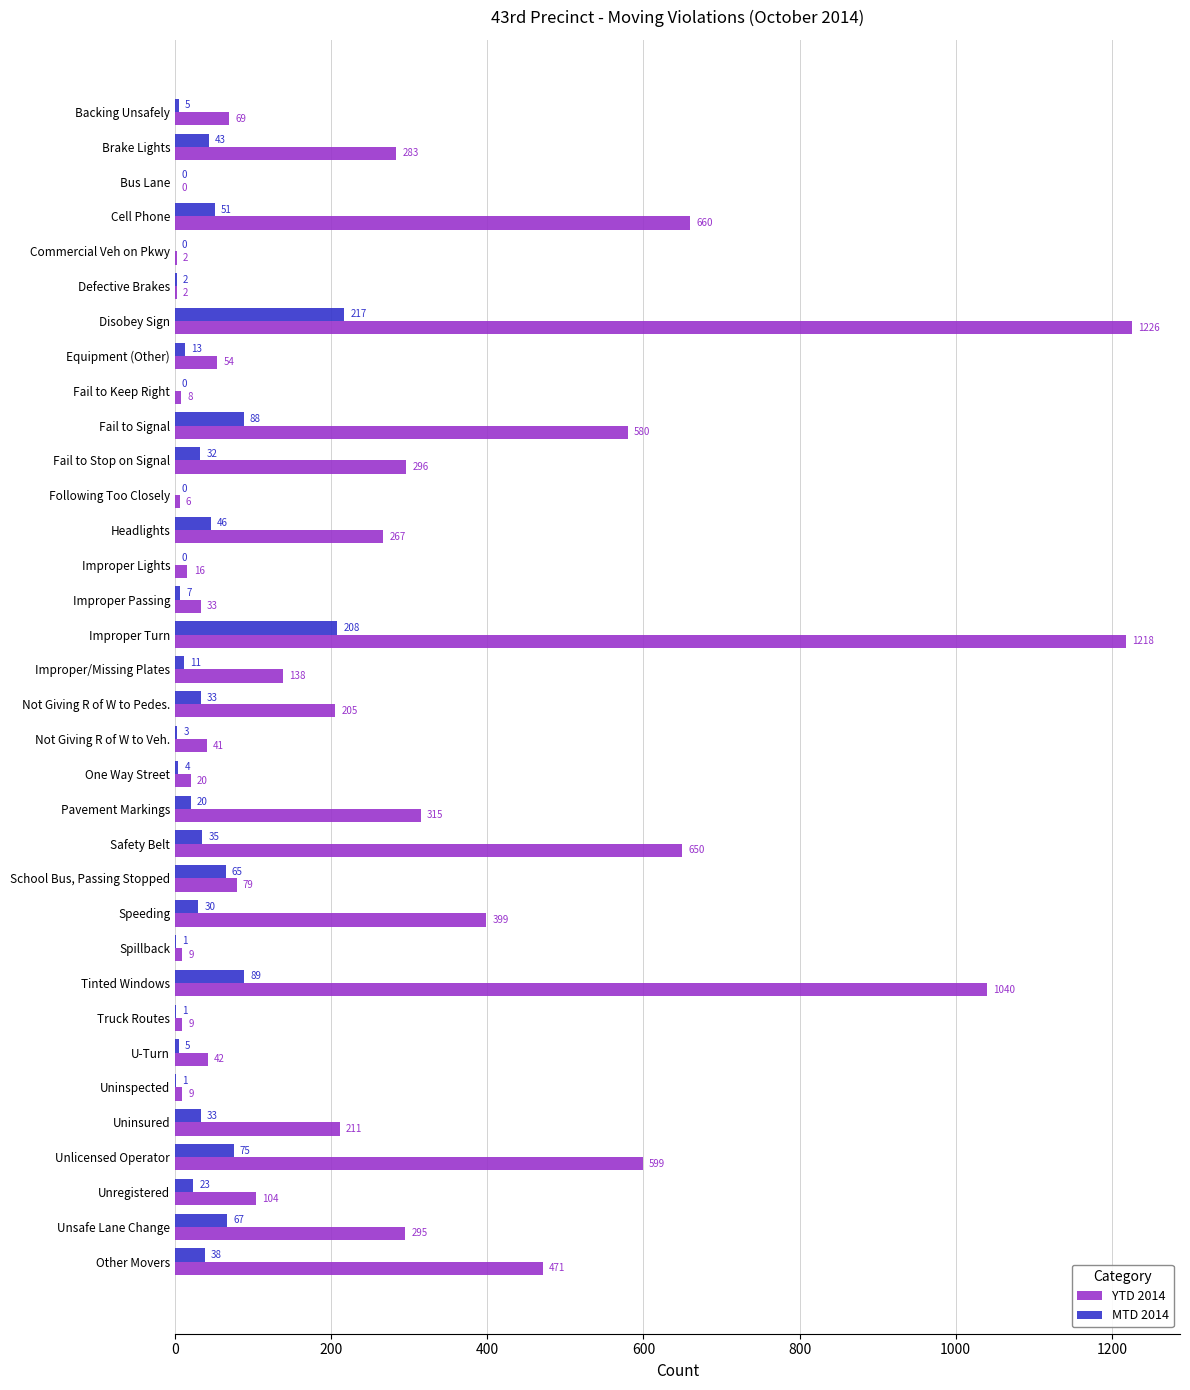

Is the value of MTD 2014 at Equipment (Other) greater than the value of YTD 2014 at Brake Lights?

No